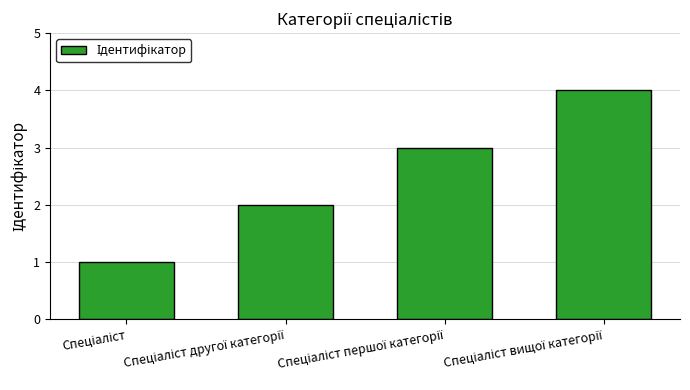

What is the maximum value shown in the chart?

4